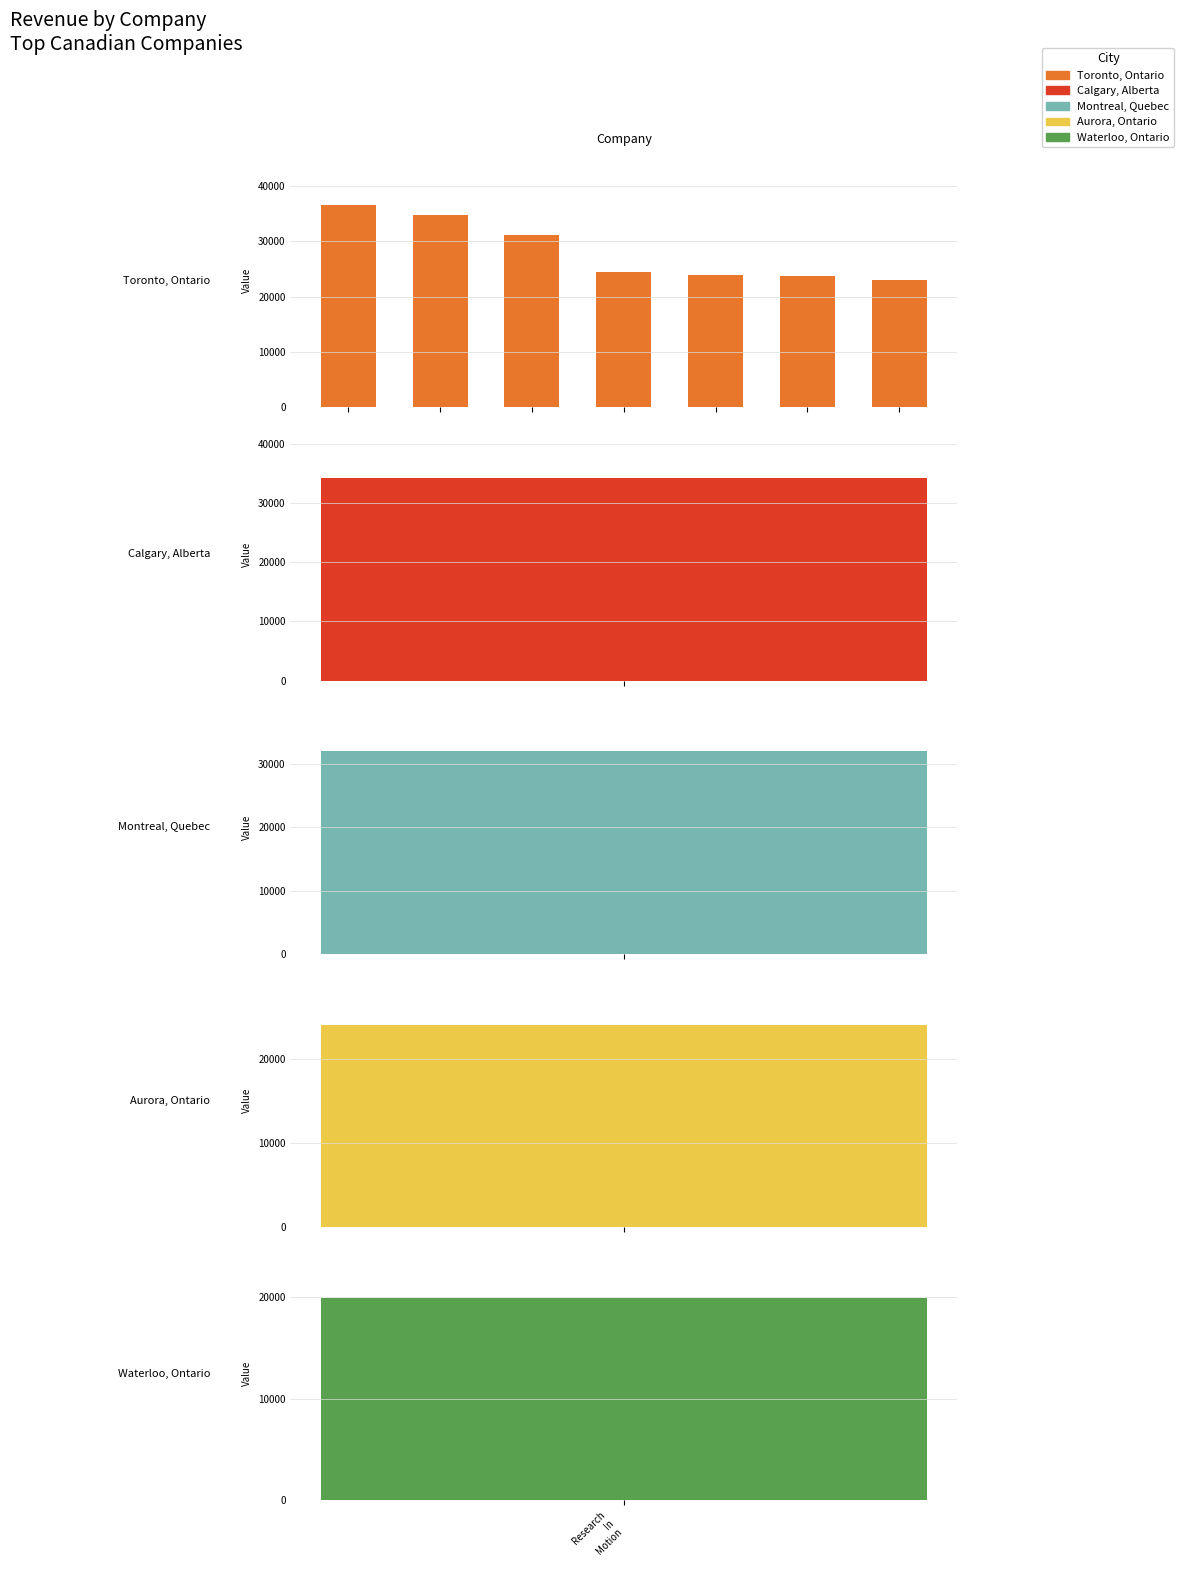

Rank the categories by value from lowest to highest.

6, 5, 4, 3, 2, 1, Research
In
Motion